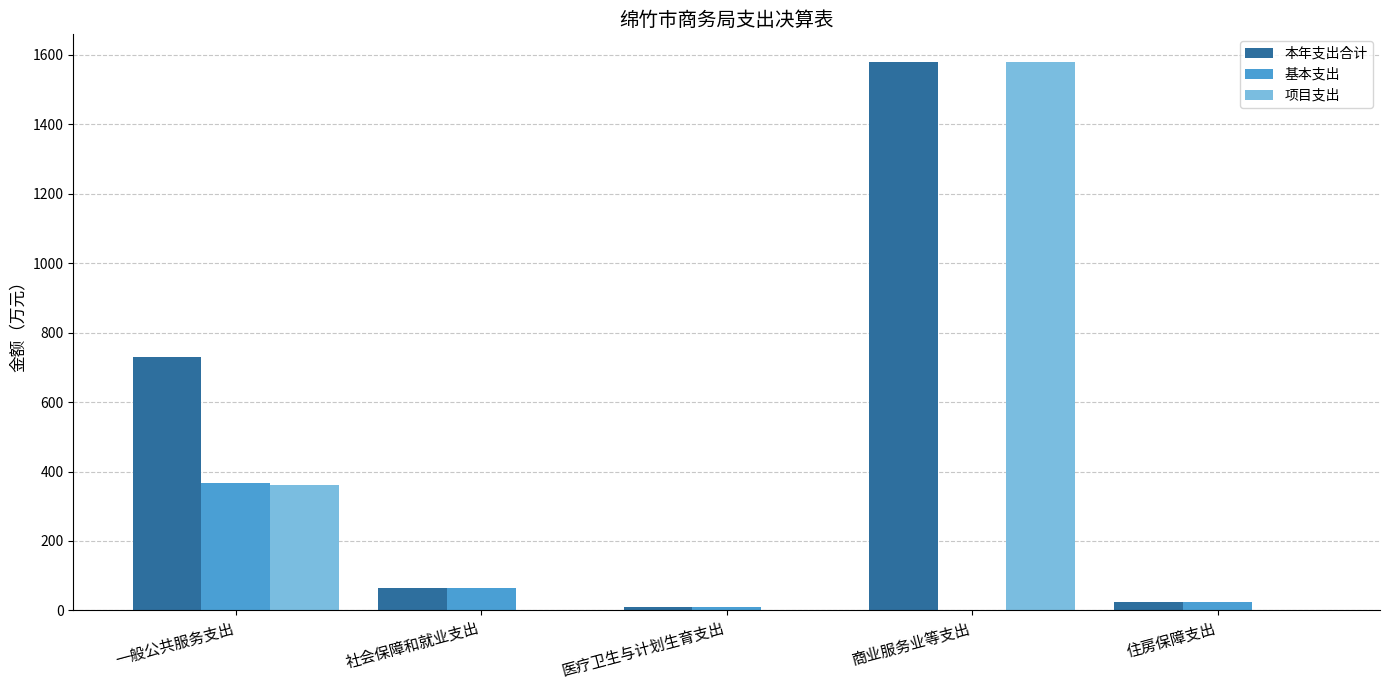

At which category is the sum across all series the highest?

商业服务业等支出